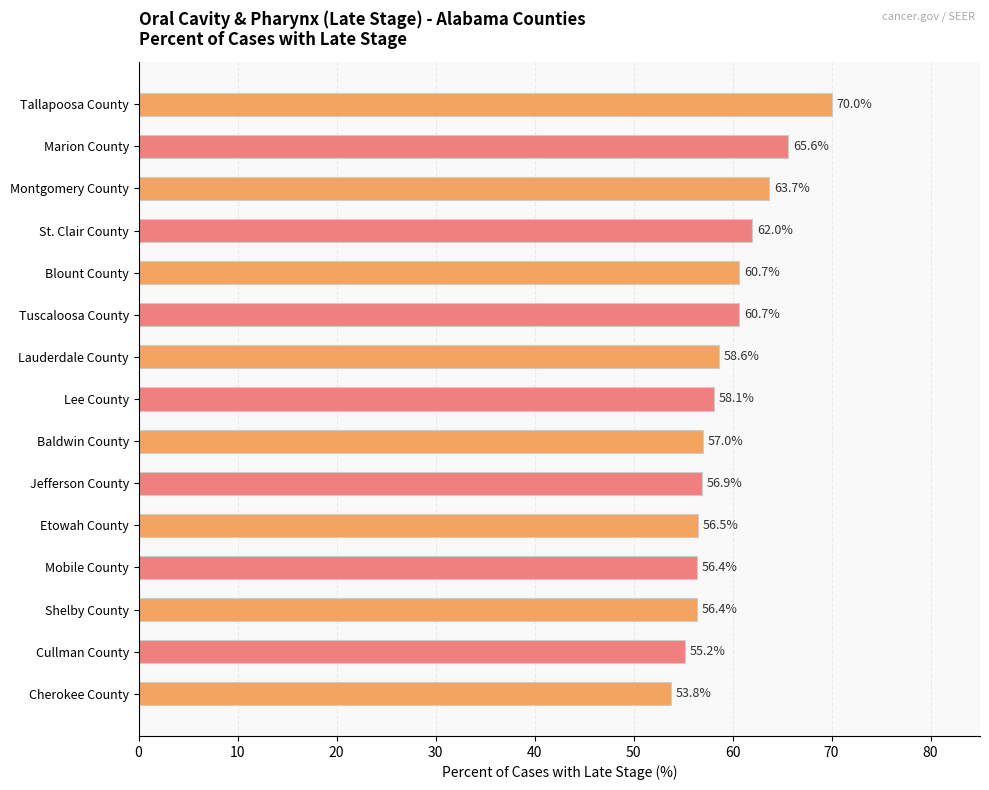

How many data points are less than 58?

7